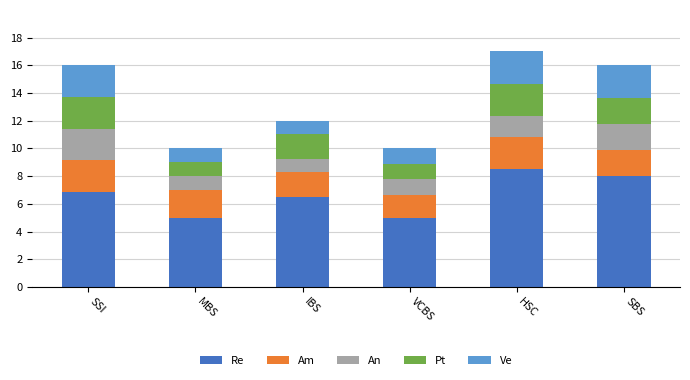

Reading left to right, what are the values for Re?

6.9	5.0	6.5	5.0	8.5	8.0